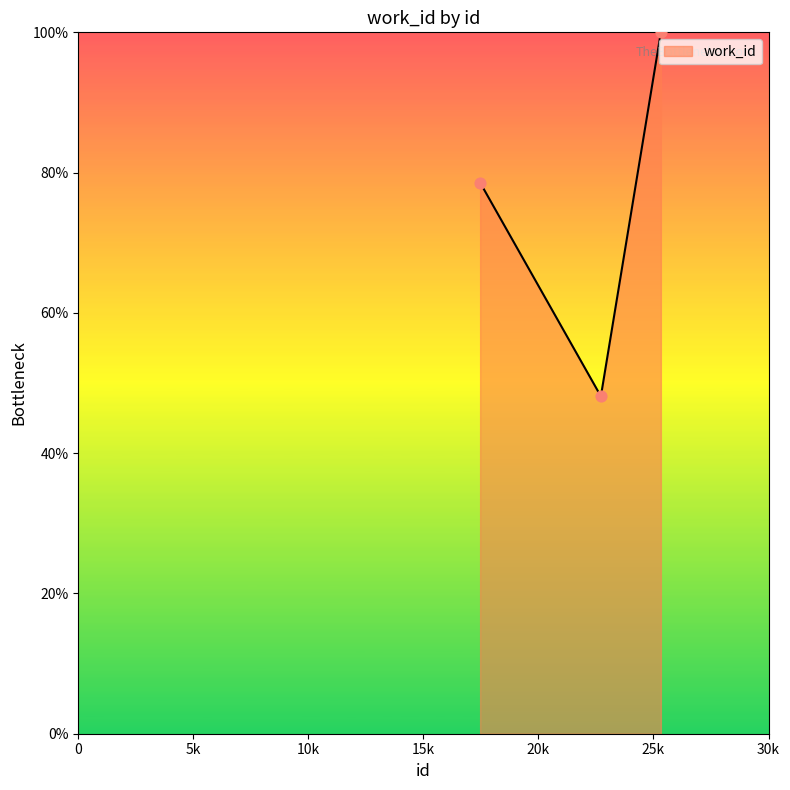

What is the difference between the second highest and minimum values?

30.5